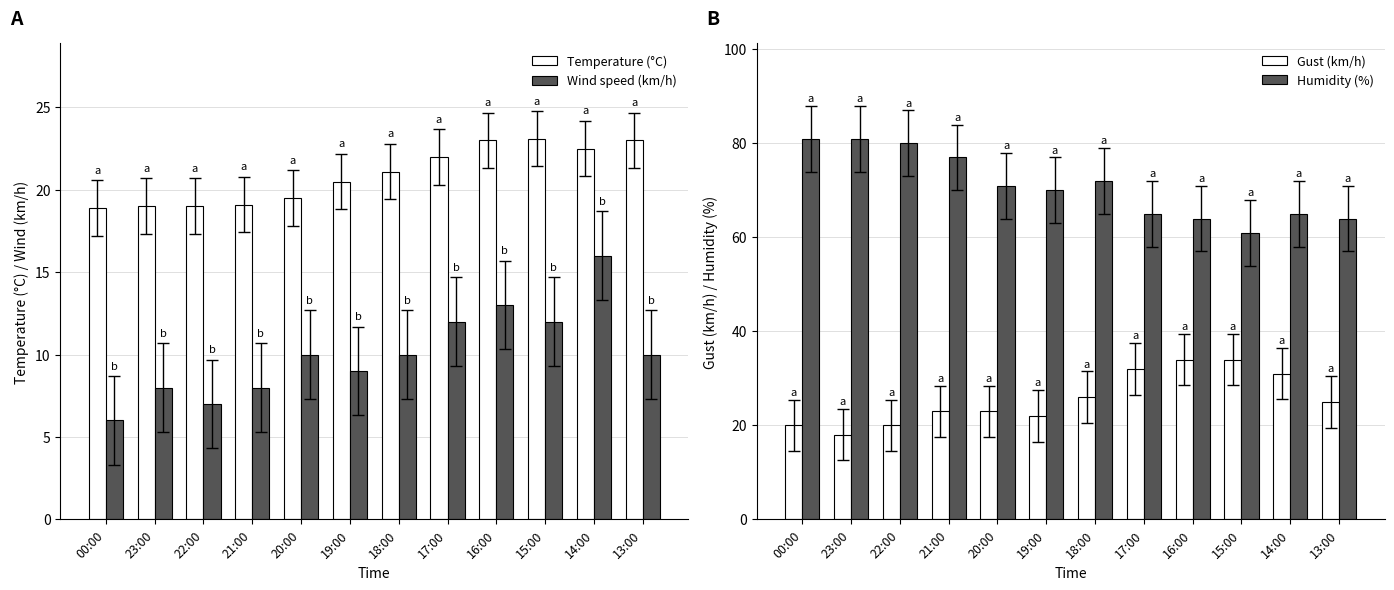

Which series has the largest range (max minus min)?

Humidity (%)